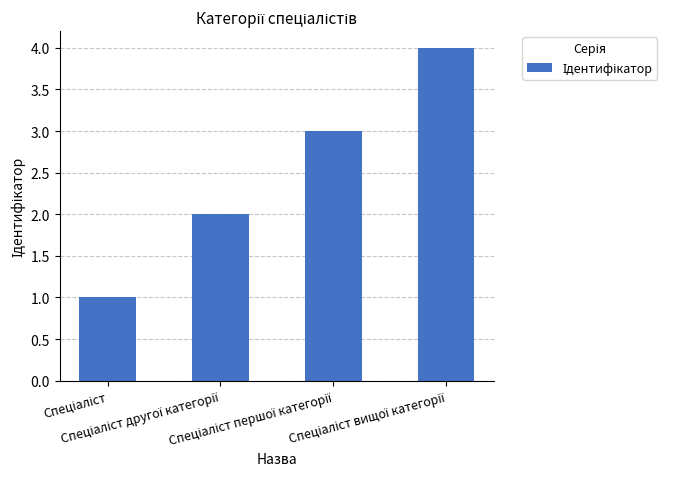

How many distinct data groups are displayed?

1